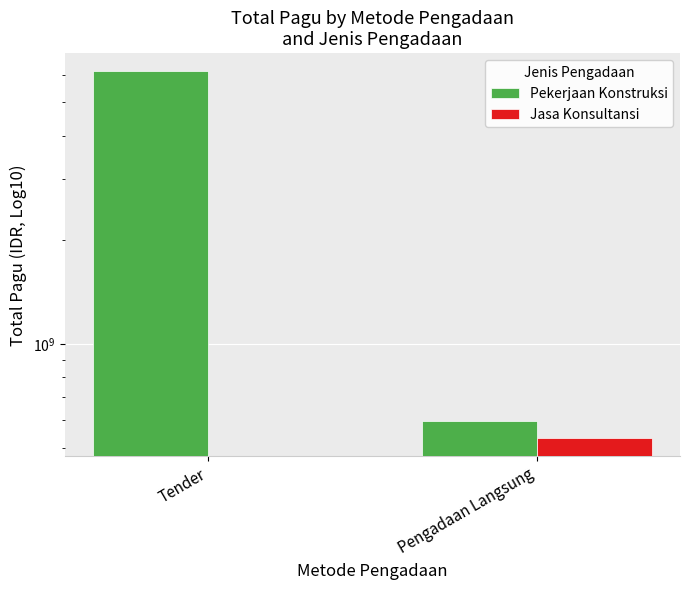

What is the label of the 2nd bar from the left?

Pengadaan Langsung